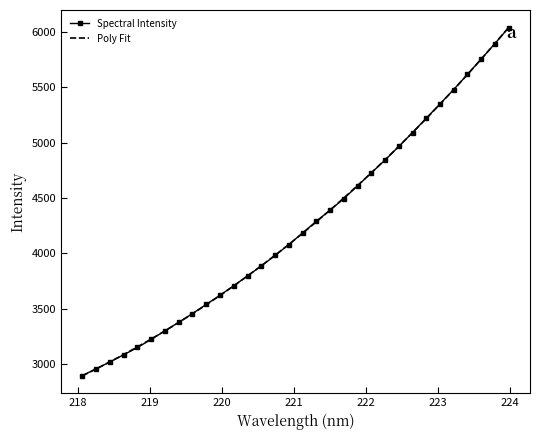

Which series has the largest range (max minus min)?

Poly Fit